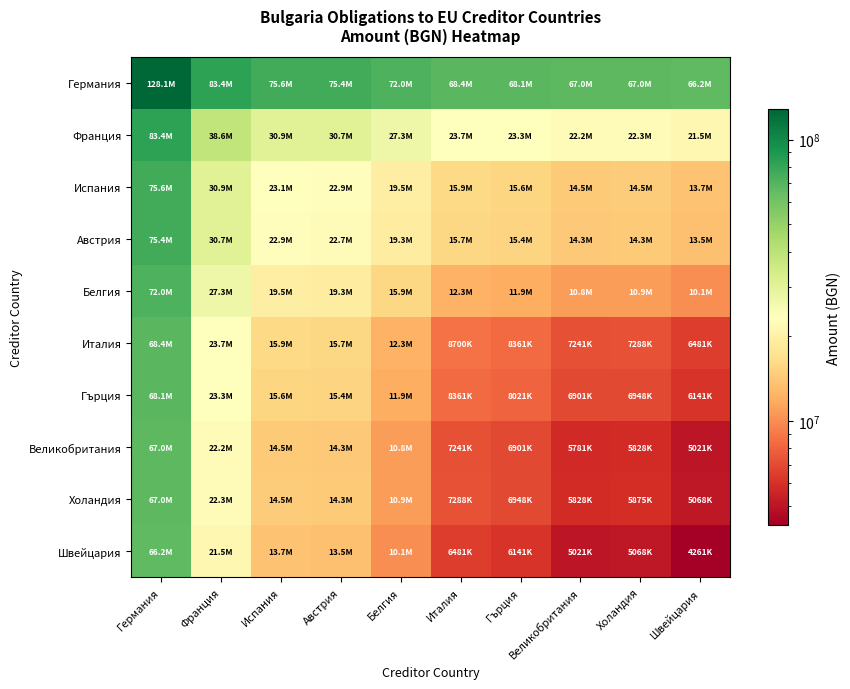

What is the total value across all series at Австрия?

244304632.6